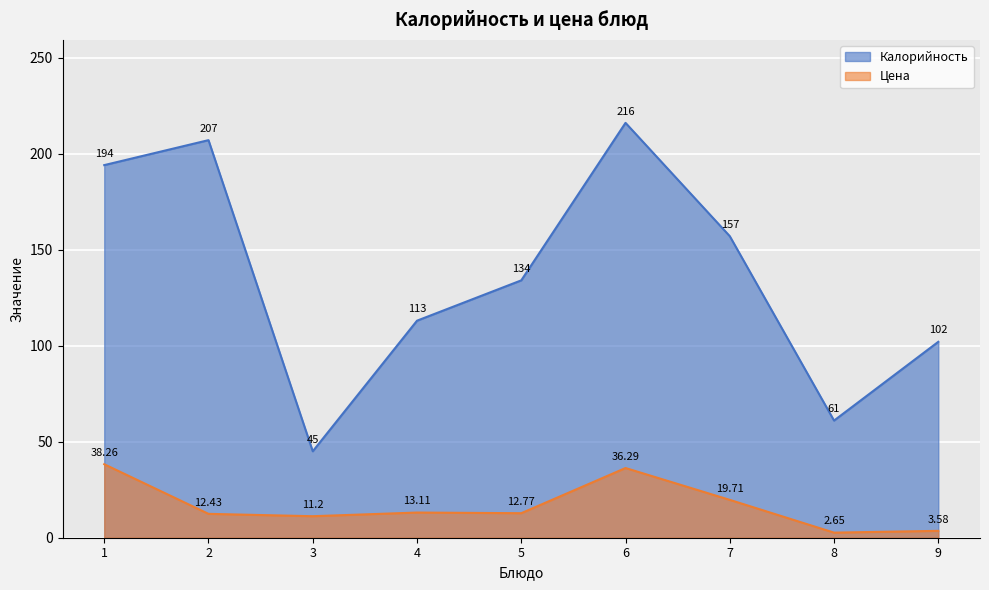

True or false: Калорийность and Цена intersect in this chart.

False